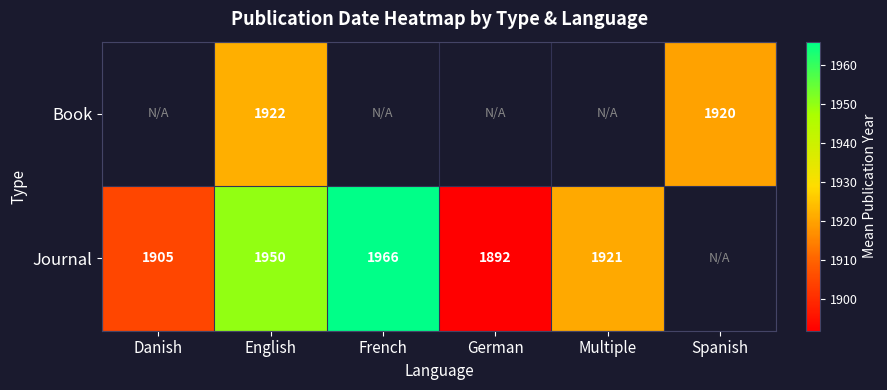

Which label corresponds to the smallest value in the chart?

German